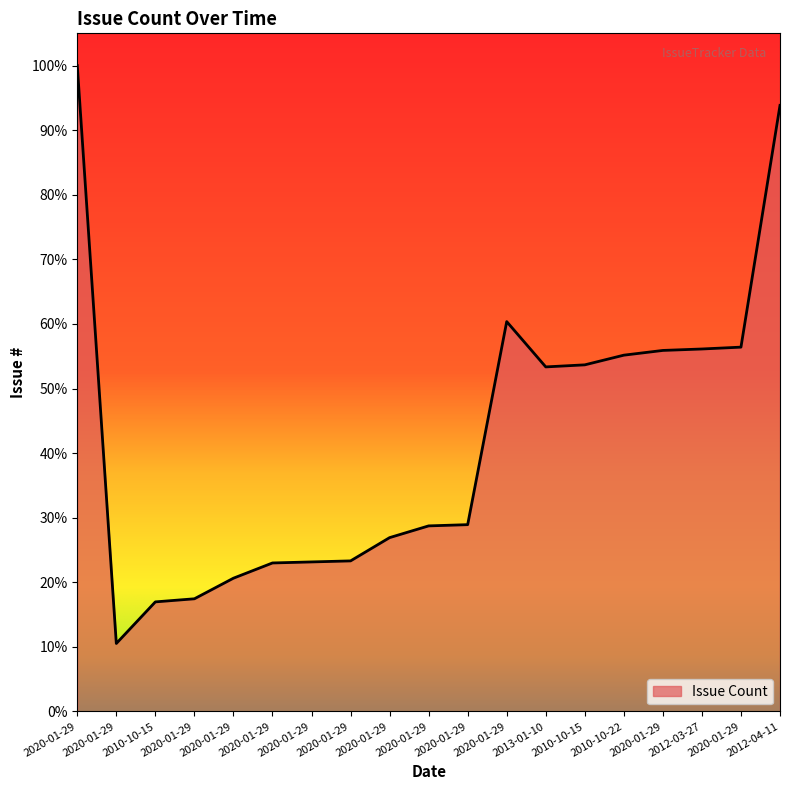

Does the chart have visible grid lines?

No